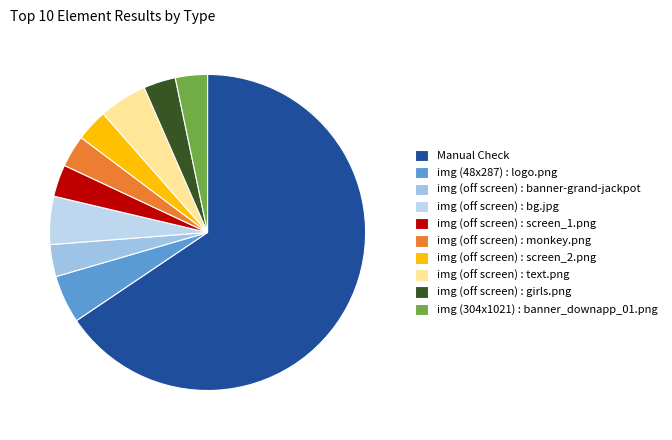

Does img (off screen) : girls.png represent more than half of the total?

No